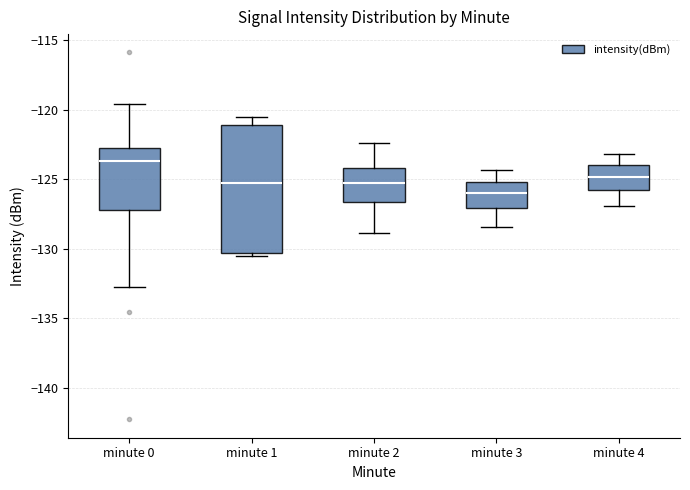

Which box's median line is the lowest?

minute 3